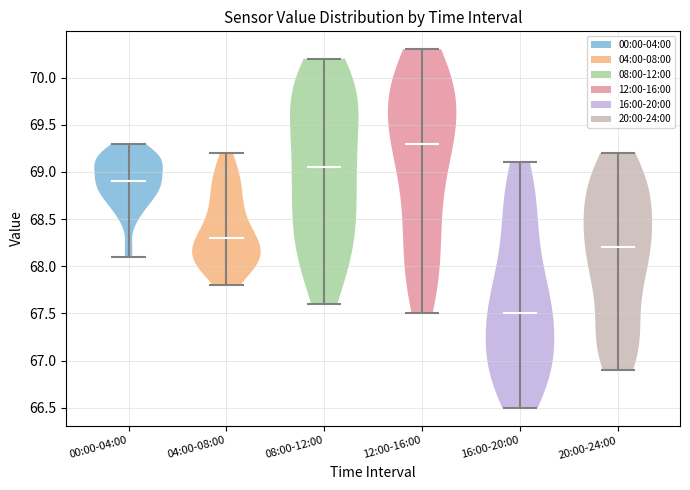

Reading left to right, read every violin against the y-axis: where its median line is, and the lowest and highest points it reaches. The values are not printed on the chart, so give them approximately, as read against the axis.

00:00-04:00: median line 68.90, lowest point 68.10, highest point 69.30
04:00-08:00: median line 68.30, lowest point 67.80, highest point 69.20
08:00-12:00: median line 69.05, lowest point 67.60, highest point 70.20
12:00-16:00: median line 69.30, lowest point 67.50, highest point 70.30
16:00-20:00: median line 67.50, lowest point 66.50, highest point 69.10
20:00-24:00: median line 68.20, lowest point 66.90, highest point 69.20